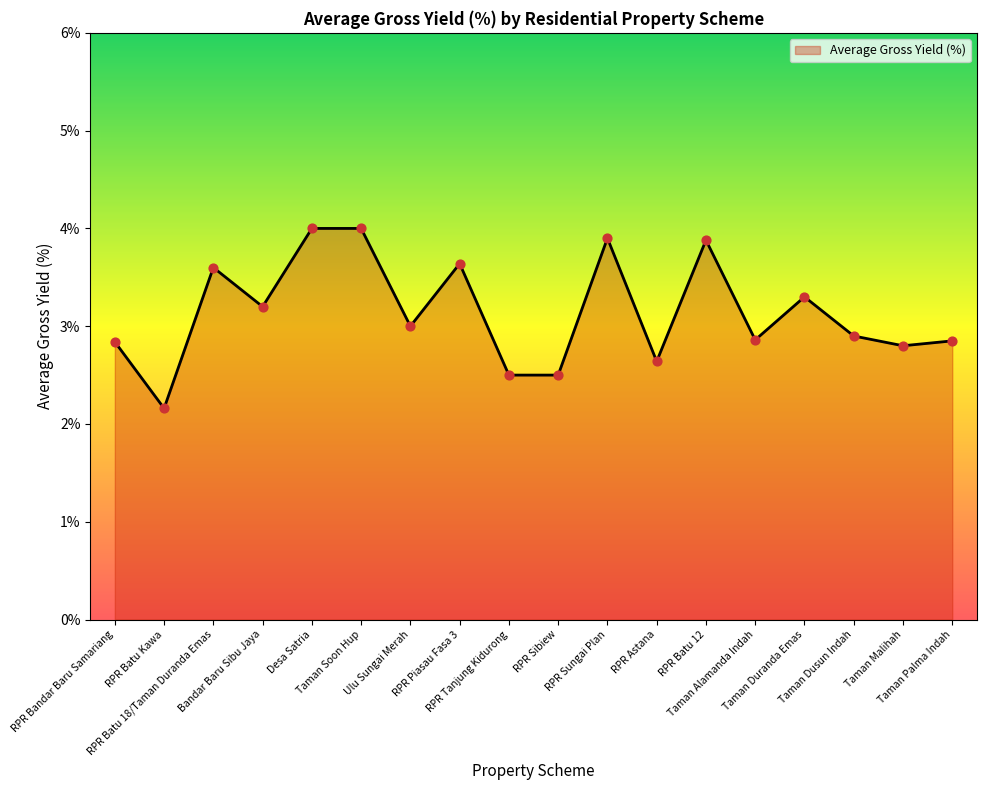

What is the change in value from Bandar Baru Sibu Jaya to Ulu Sungai Merah?

-0.2